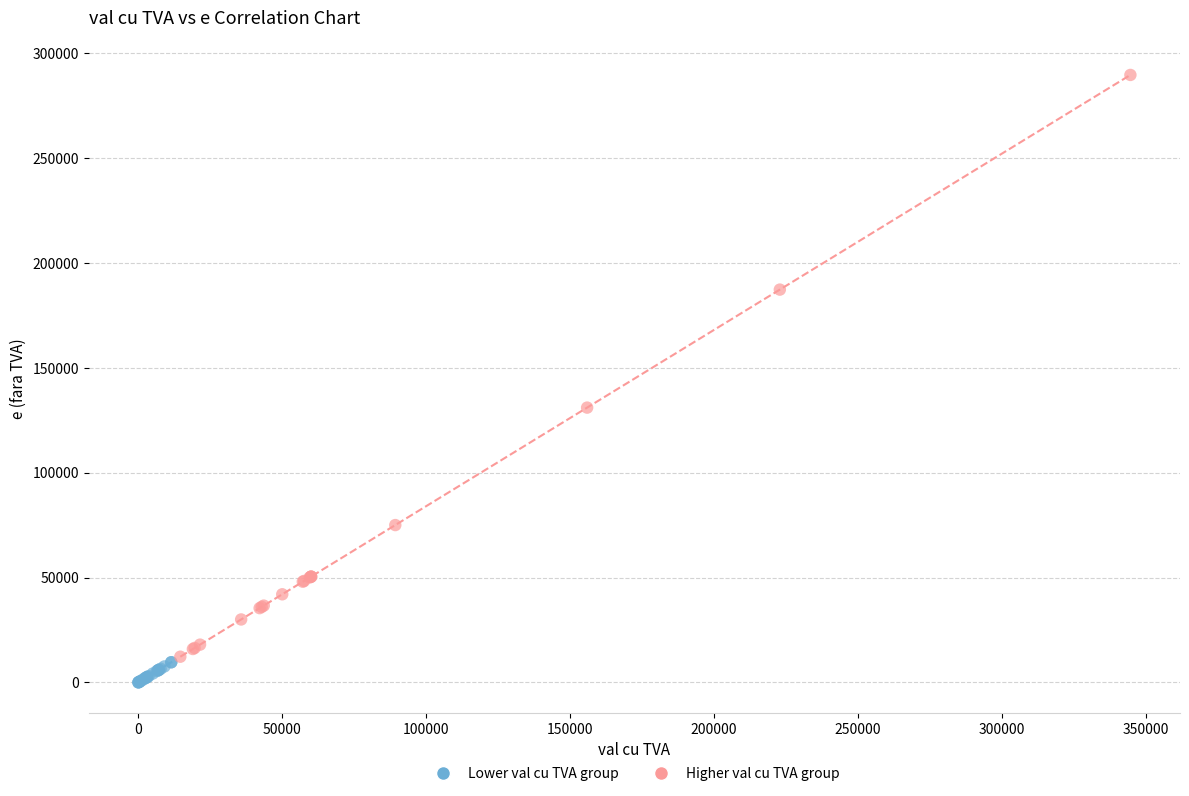

Which series contains the highest Y value?

Higher val cu TVA group